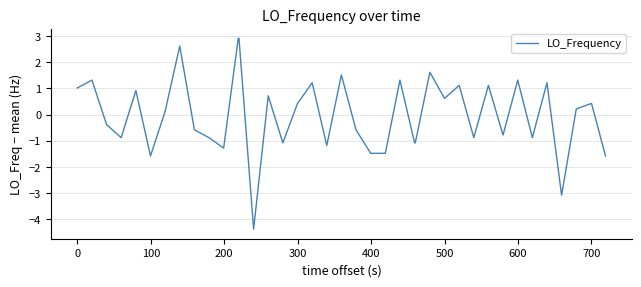

What is the minimum value shown in the chart?

-4.4